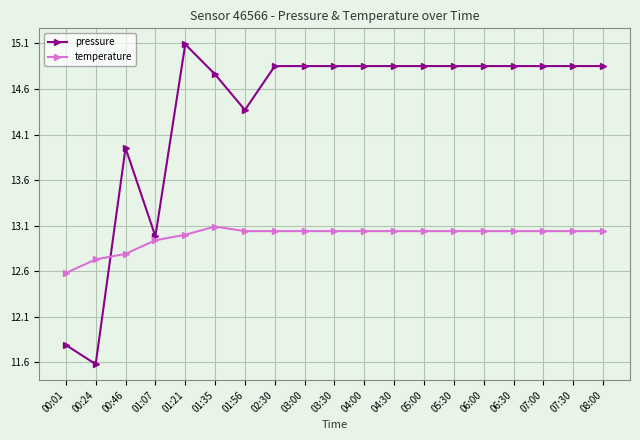

Which series has the largest range (max minus min)?

pressure